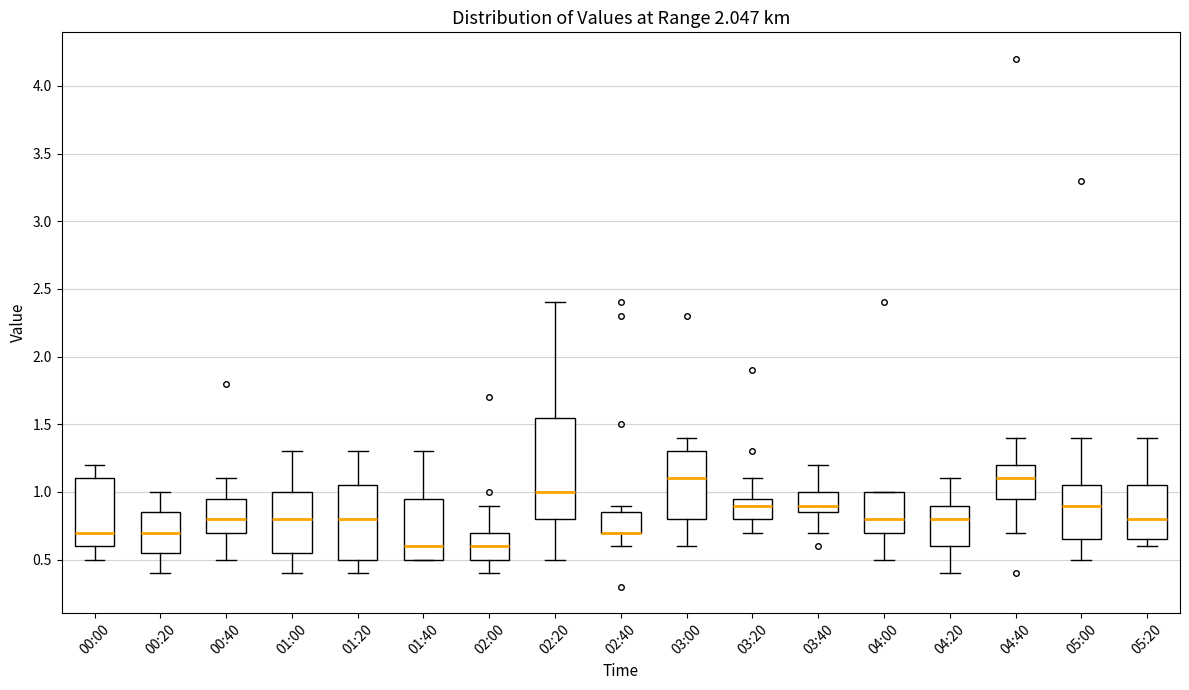

Reading left to right, transcribe this box plot: for each box, give where its median line is, the range the box spans, and where its two whiskers end, as read against the y-axis. The values are not printed on the chart, so give them approximately, as read against the axis.

00:00: median 0.70, box 0.60 to 1.10, whiskers 0.50 to 1.20
00:20: median 0.70, box 0.55 to 0.85, whiskers 0.40 to 1.00
00:40: median 0.80, box 0.70 to 0.95, whiskers 0.50 to 1.10
01:00: median 0.80, box 0.55 to 1.00, whiskers 0.40 to 1.30
01:20: median 0.80, box 0.50 to 1.05, whiskers 0.40 to 1.30
01:40: median 0.60, box 0.50 to 0.95, whiskers 0.50 to 1.30
02:00: median 0.60, box 0.50 to 0.70, whiskers 0.40 to 0.90
02:20: median 1.00, box 0.80 to 1.55, whiskers 0.50 to 2.40
02:40: median 0.70 (drawn on the box's lower edge), box 0.70 to 0.85, whiskers 0.60 to 0.90
03:00: median 1.10, box 0.80 to 1.30, whiskers 0.60 to 1.40
03:20: median 0.90, box 0.80 to 0.95, whiskers 0.70 to 1.10
03:40: median 0.90, box 0.85 to 1.00, whiskers 0.70 to 1.20
04:00: median 0.80, box 0.70 to 1.00, whiskers 0.50 to 1.00
04:20: median 0.80, box 0.60 to 0.90, whiskers 0.40 to 1.10
04:40: median 1.10, box 0.95 to 1.20, whiskers 0.70 to 1.40
05:00: median 0.90, box 0.65 to 1.05, whiskers 0.50 to 1.40
05:20: median 0.80, box 0.65 to 1.05, whiskers 0.60 to 1.40